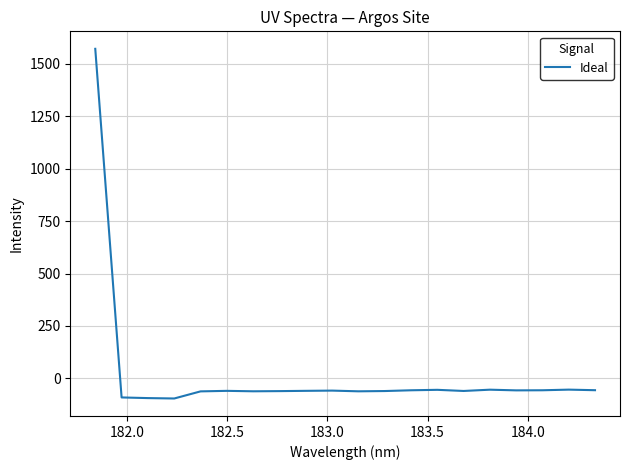

What is the greatest value displayed?

1570.6